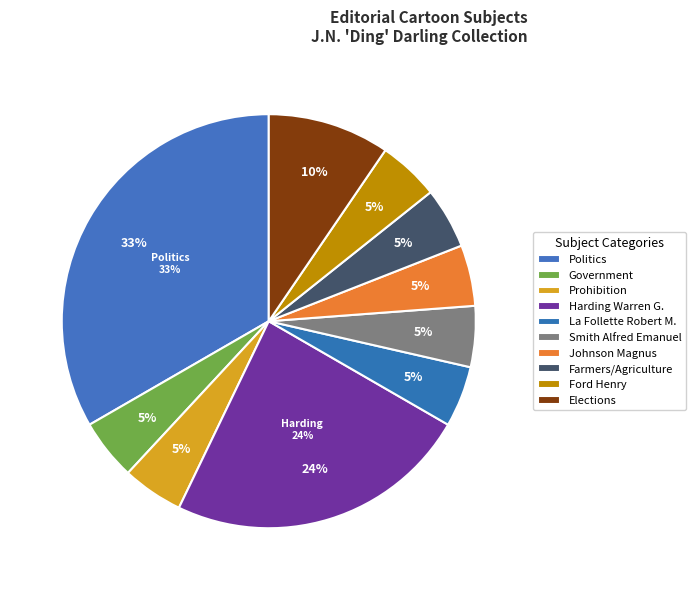

The Government slice represents 35% of the pie. True or false?

False